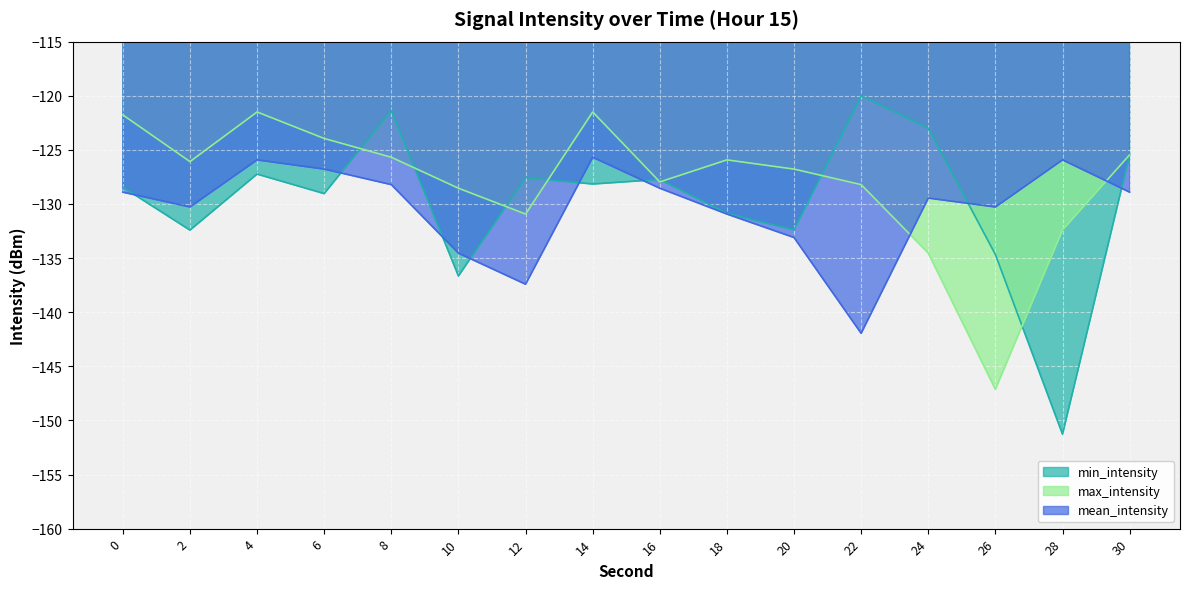

How many intersections are there between min_intensity and mean_intensity?

8